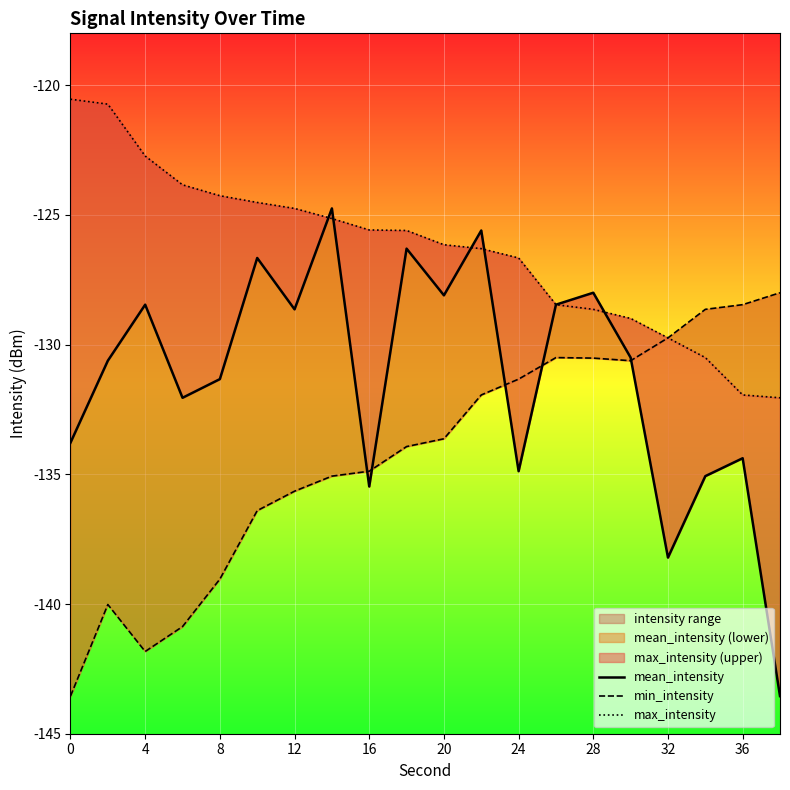

At how many categories does at least one series exceed -128?

13